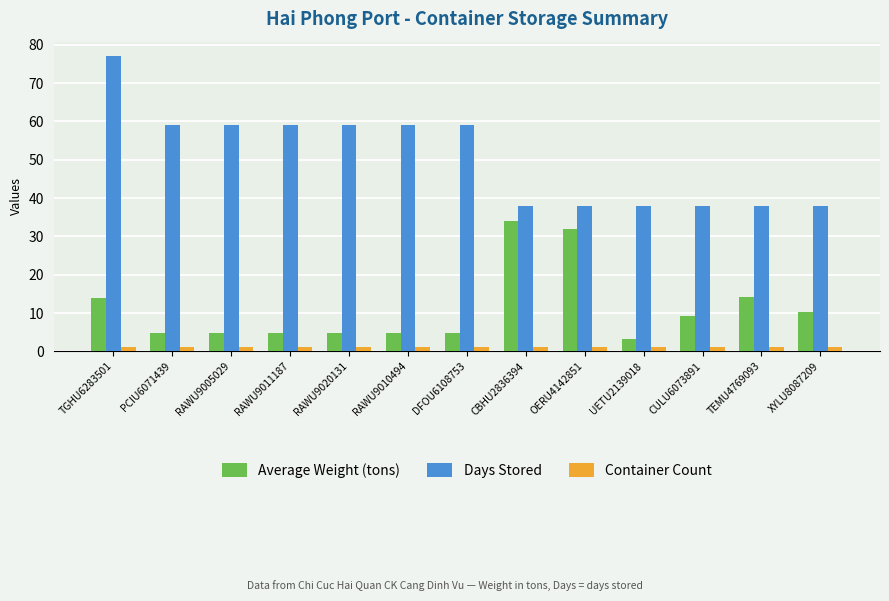

What is the greatest value displayed?

77.0